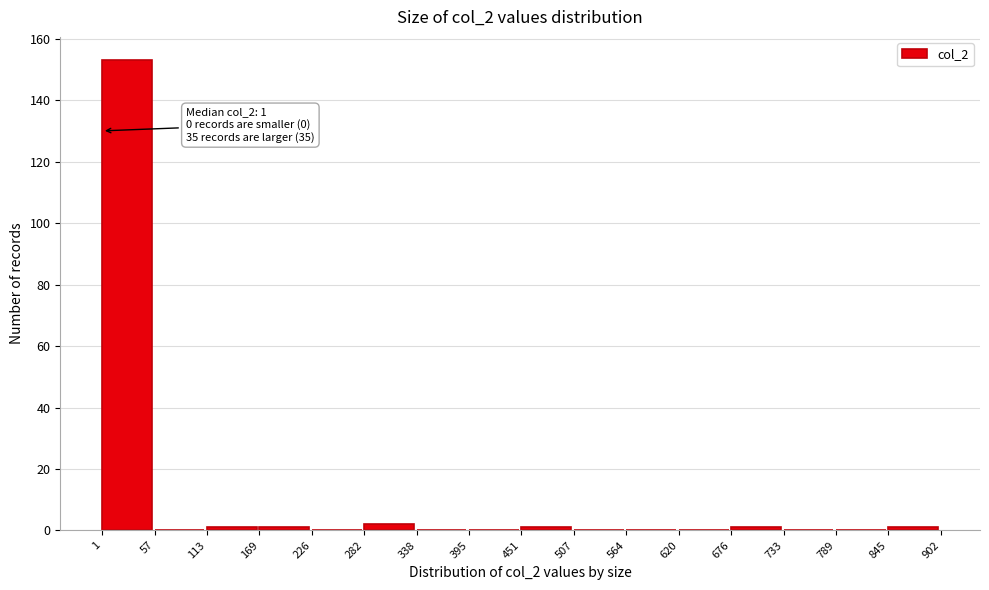

Over which range of the x-axis is the bar tallest?

1 to 57